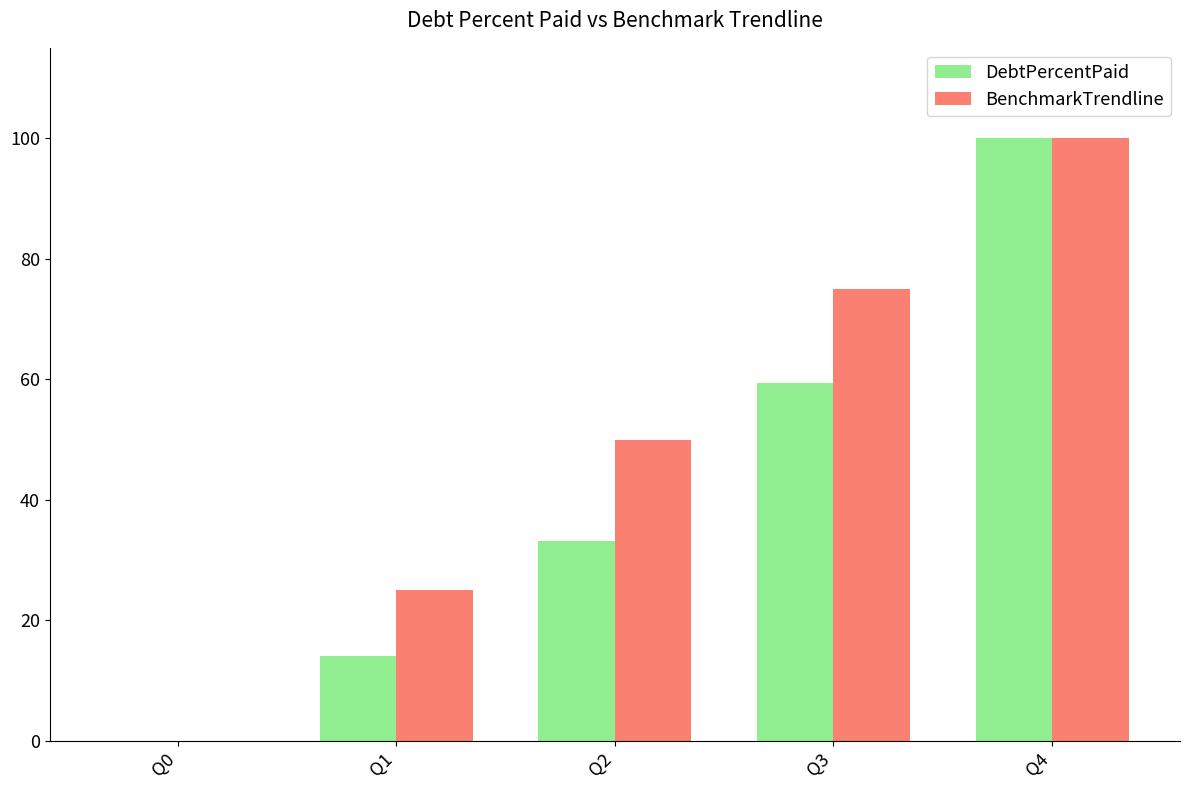

Reading left to right, list all the values displayed in this chart.

DebtPercentPaid: Q0=0.0	Q1=14.1	Q2=33.1	Q3=59.4	Q4=100.0
BenchmarkTrendline: Q0=0.0	Q1=25.0	Q2=50.0	Q3=75.0	Q4=100.0